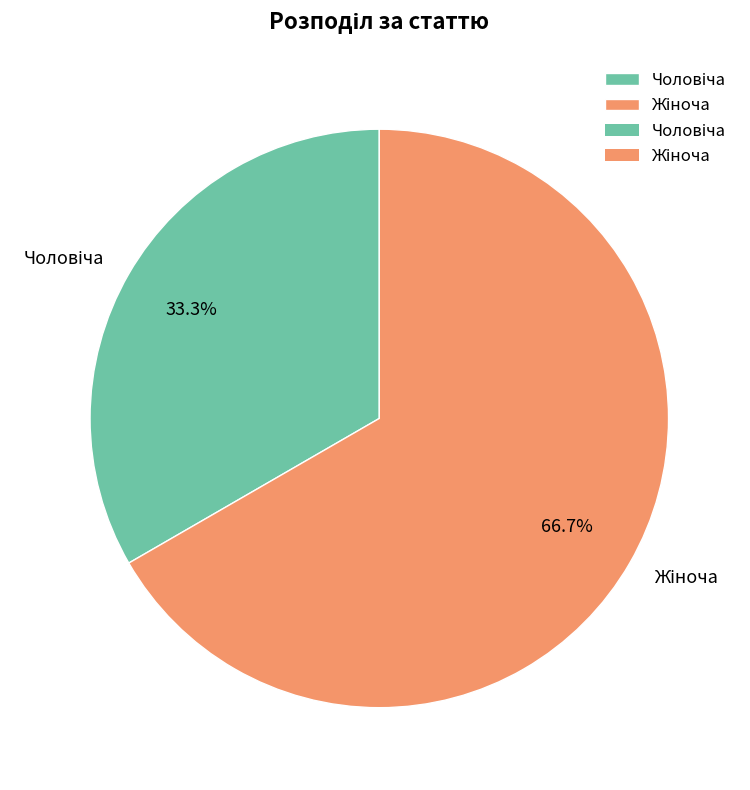

Is there any slice that represents more than half of the pie?

Yes